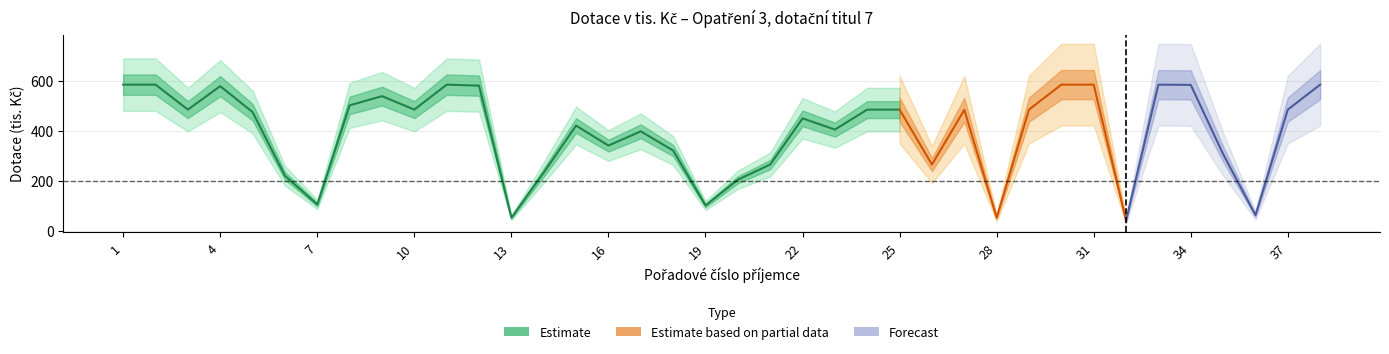

What is the average value?

395